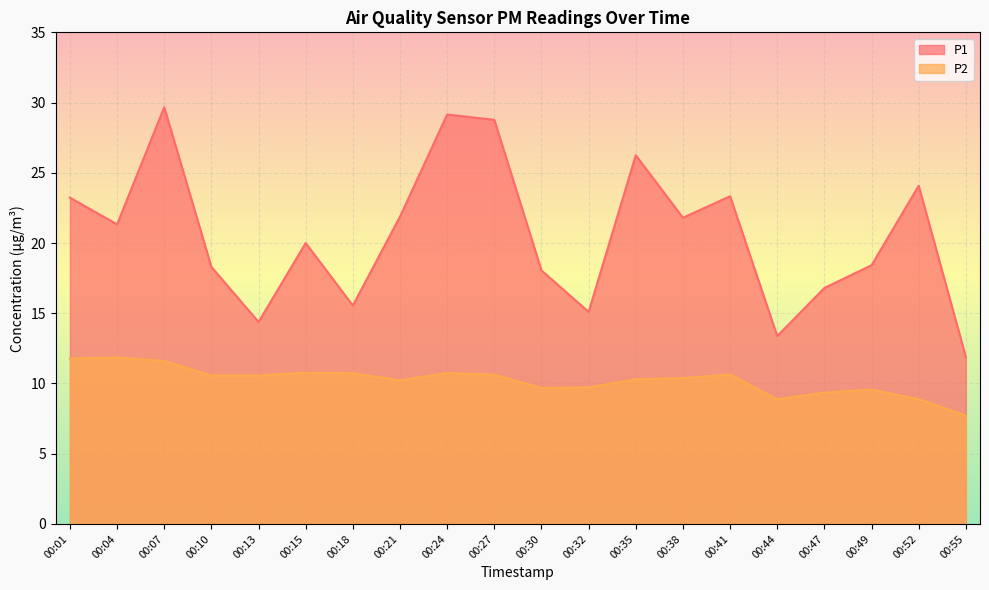

At which category is the sum across all series the highest?

00:07